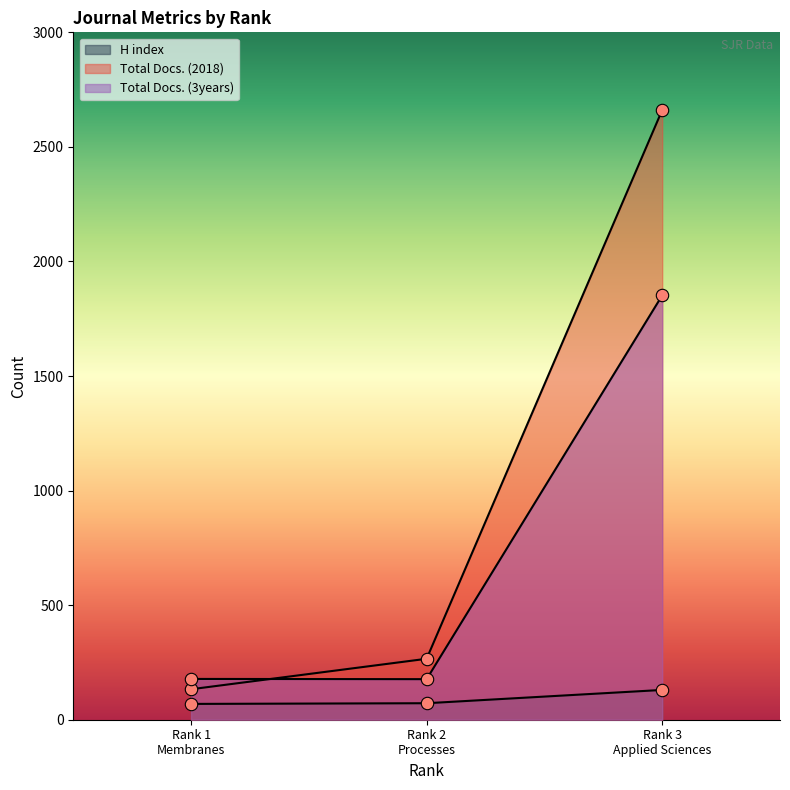

What is the total value across all series at Rank 1
Membranes?

380